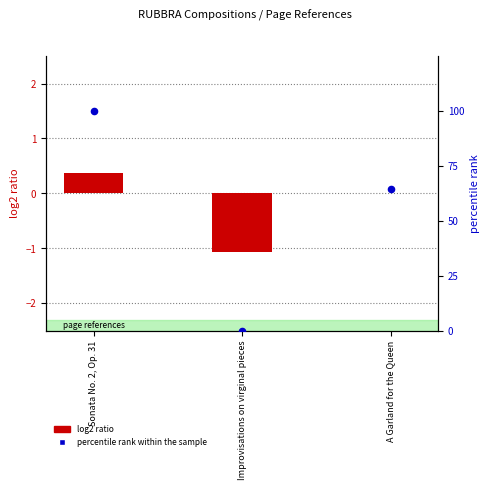

Which series contains the lowest Y value?

log2 ratio